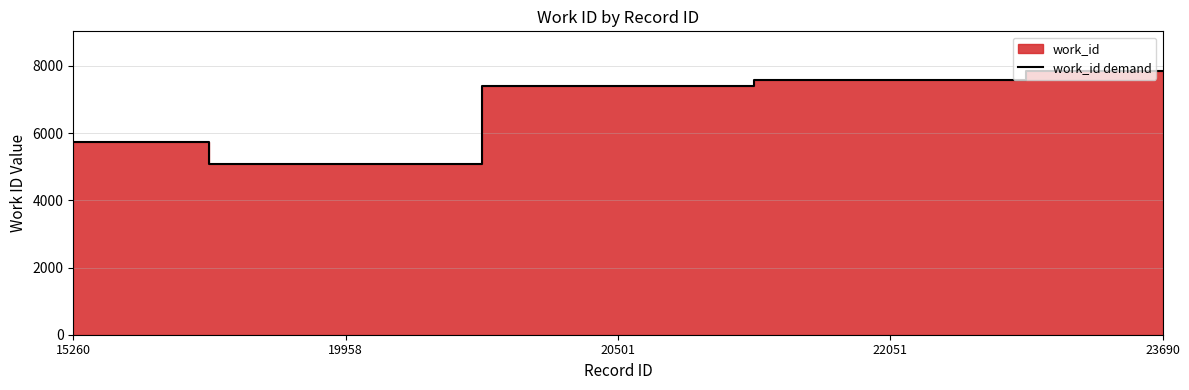

The value at 22051 is 7566. True or false?

True